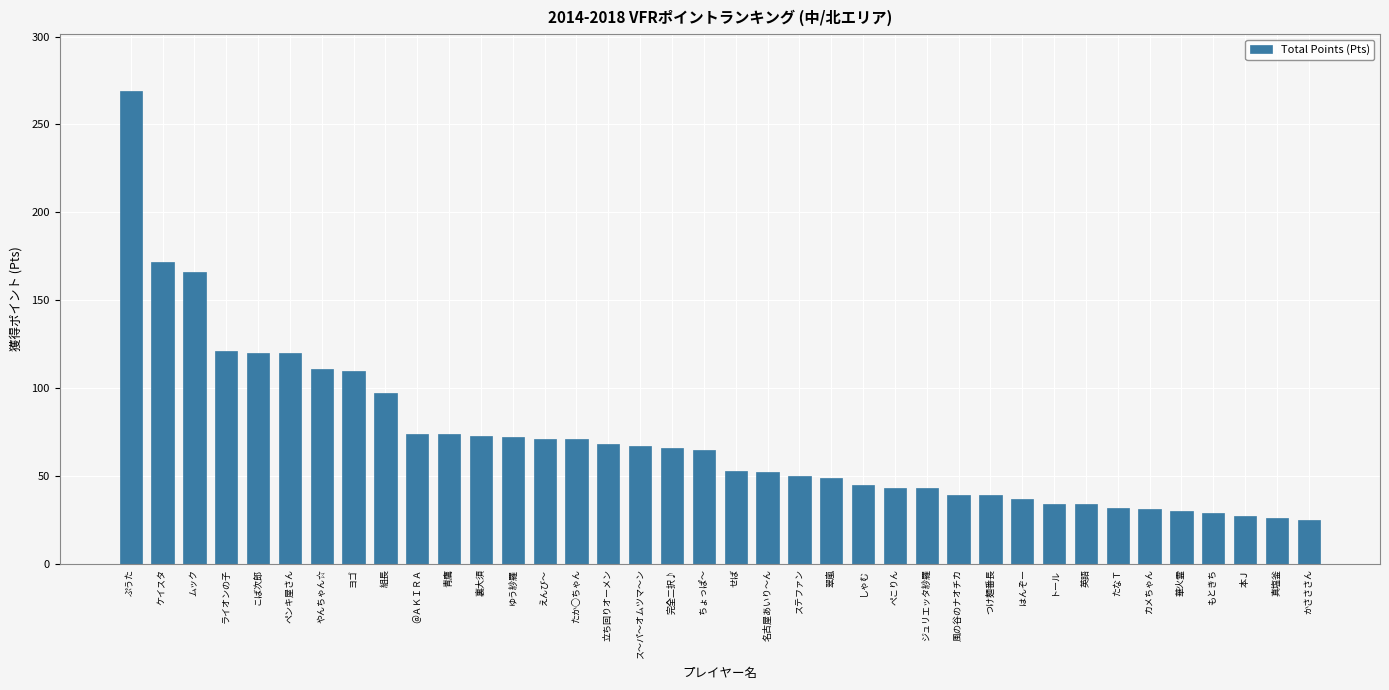

What is the sum of all values?

2705